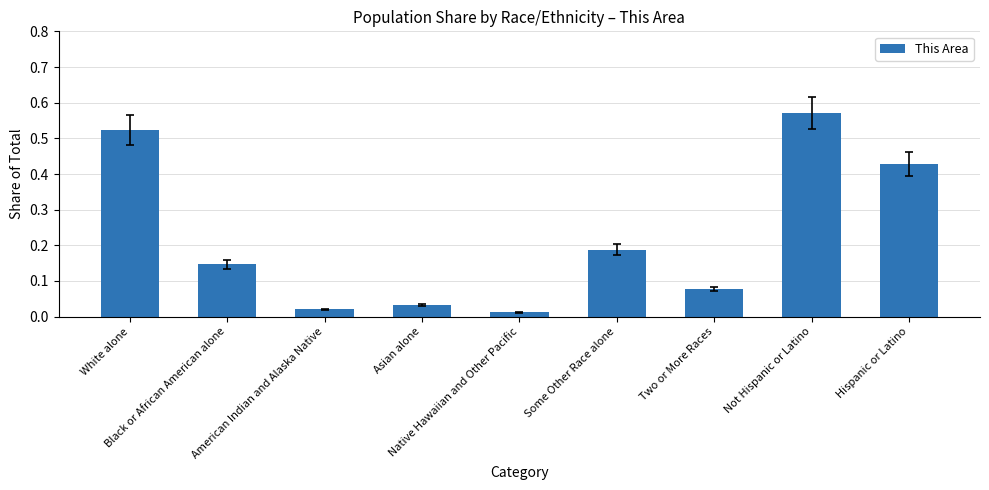

Does the chart contain any negative values?

No